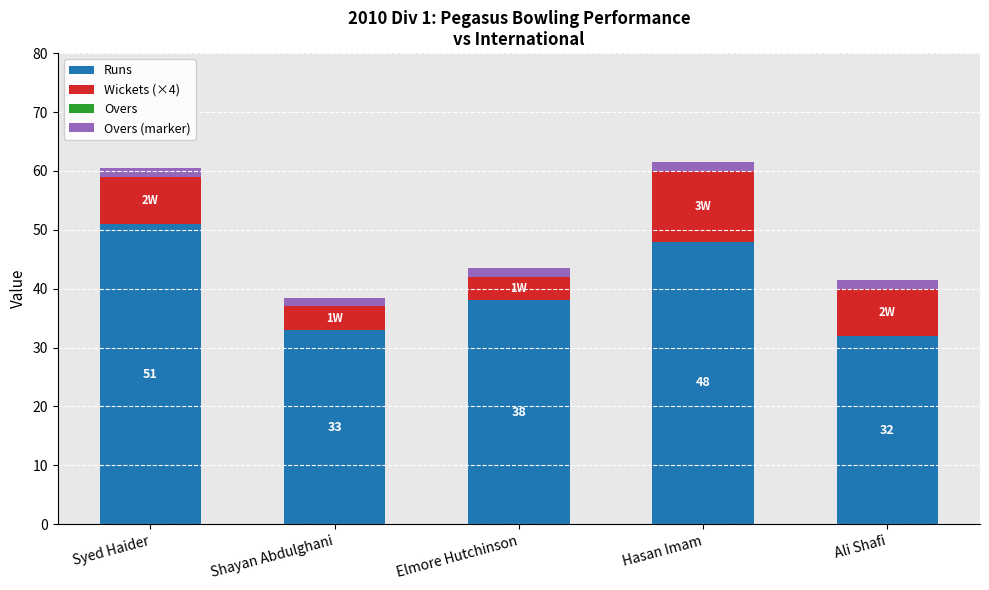

Where is Runs nearest to the value 41?

Elmore Hutchinson